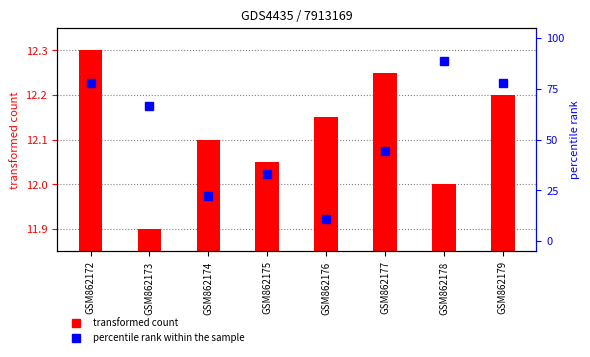

What is the approximate value of percentile rank within the sample at GSM862178?

88.9